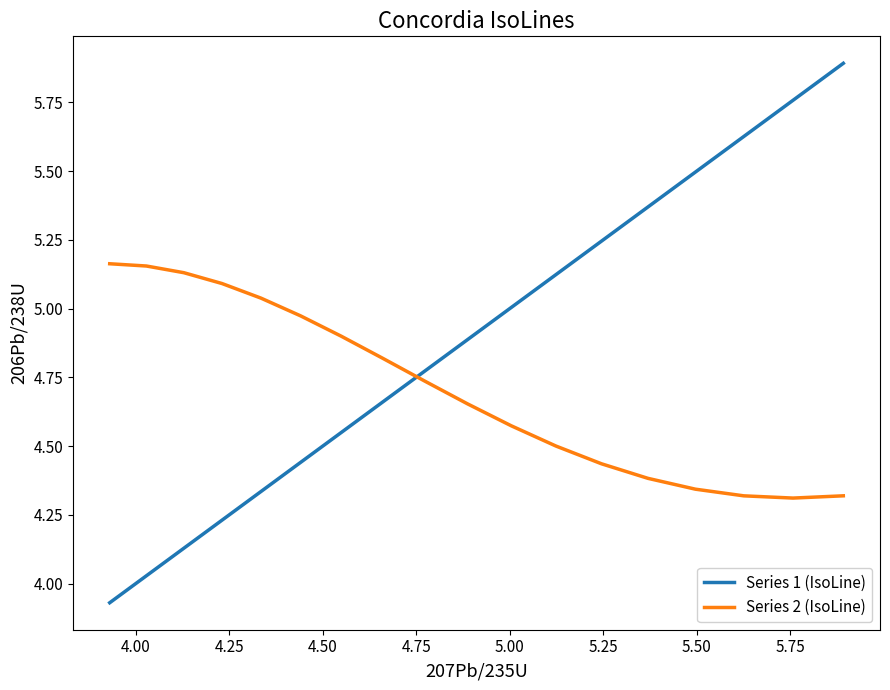

Is this an area chart (filled region under the line)?

No